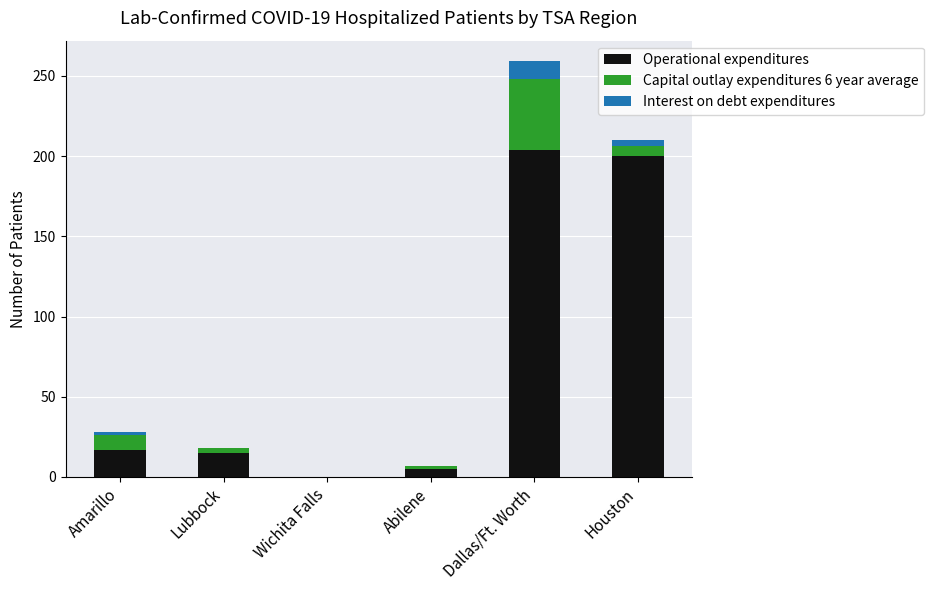

Are the bars horizontal?

No